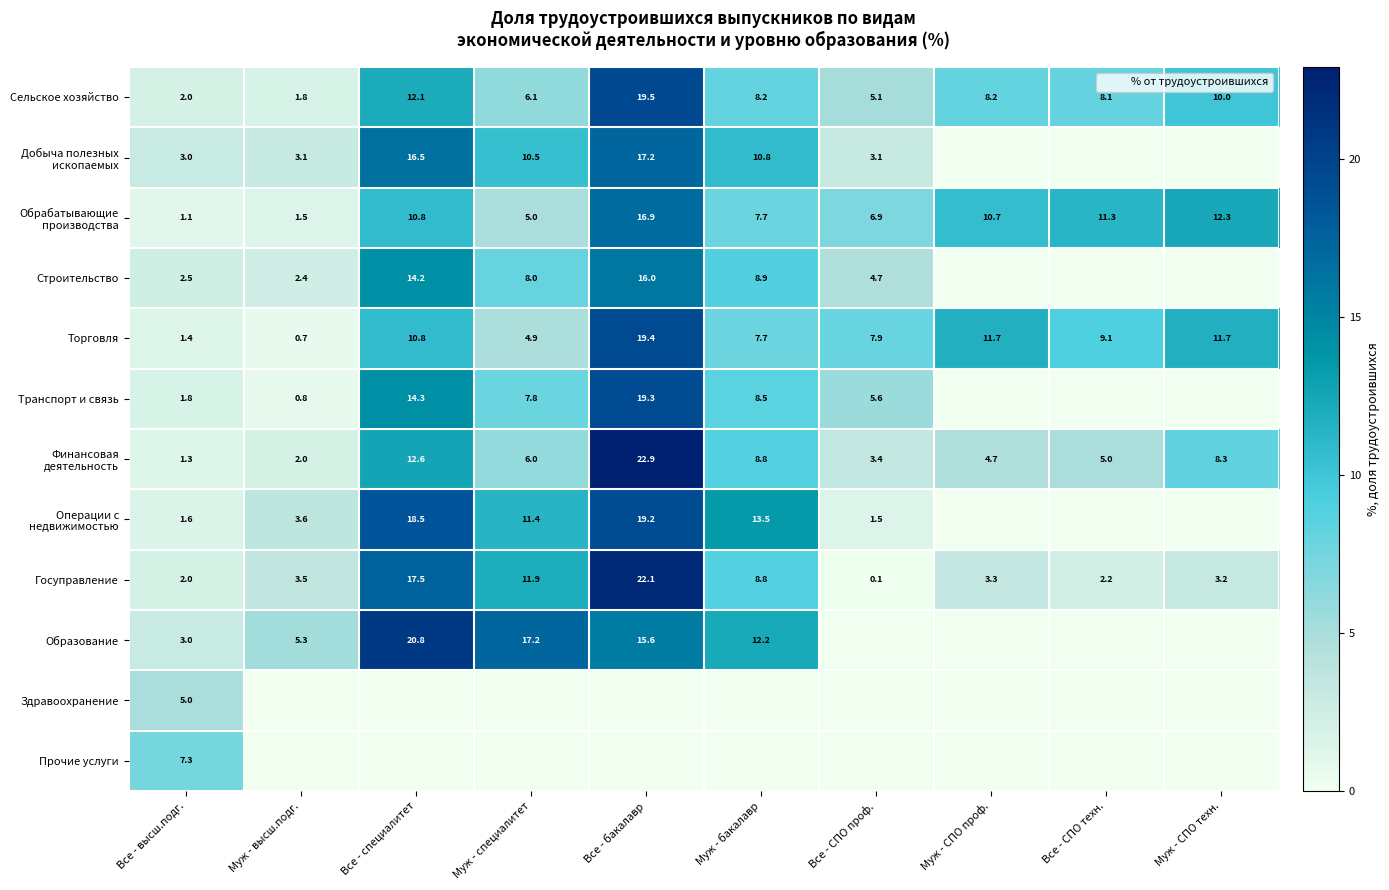

What is the difference between the maximum and minimum values in the Прочие услуги series?

7.3